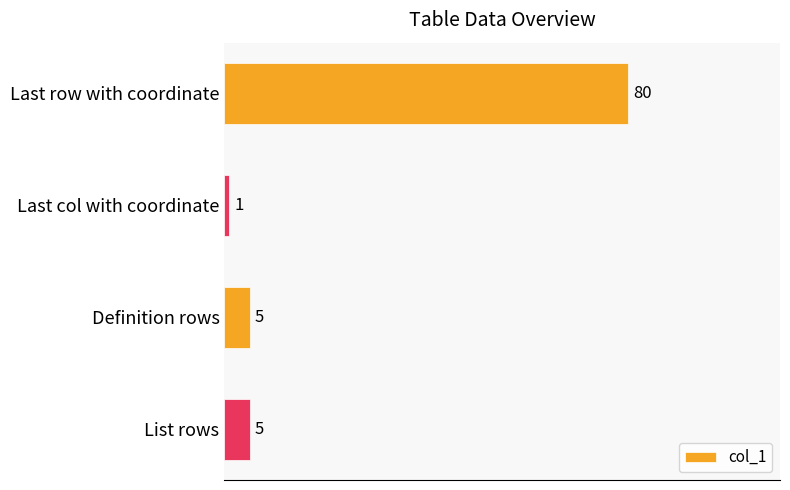

What is the difference between the maximum and second lowest values?

75